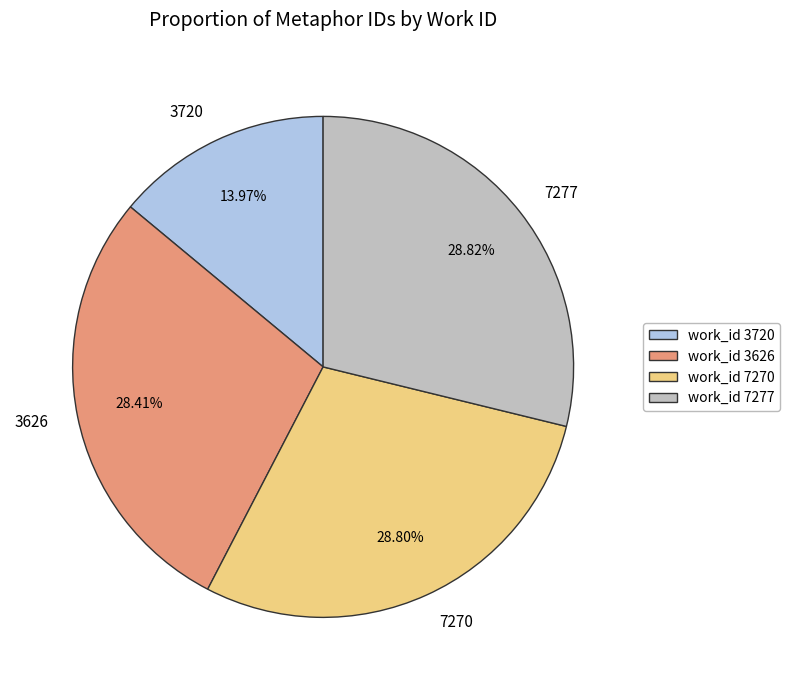

Which category has the smallest portion of the pie?

3720